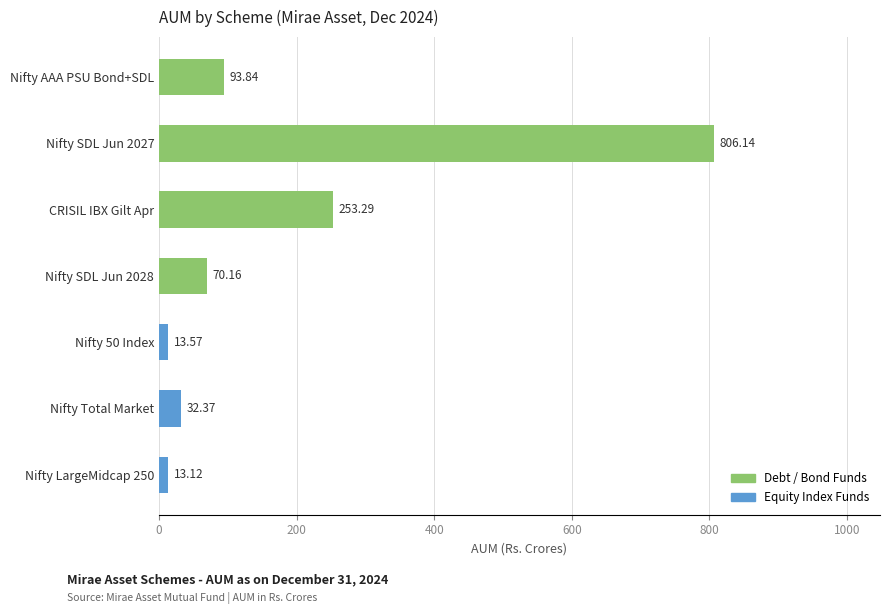

What is the change in value from Nifty Total Market to Nifty 50 Index?

-18.8